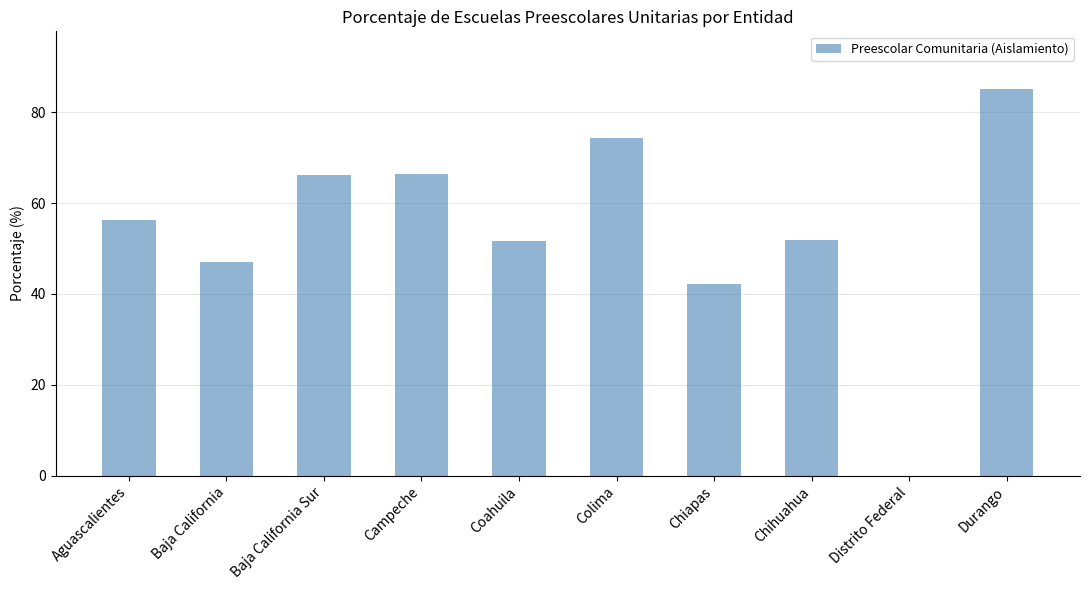

What is the sum of the values at Distrito Federal and Campeche?

66.4